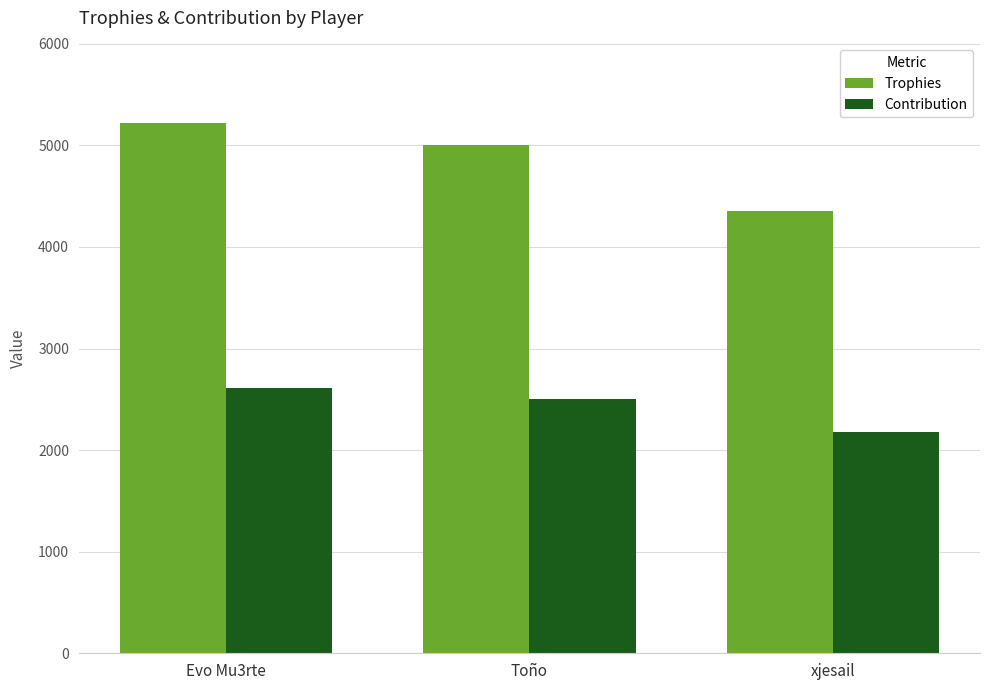

What is the difference between the highest and lowest values at Toño?

2502